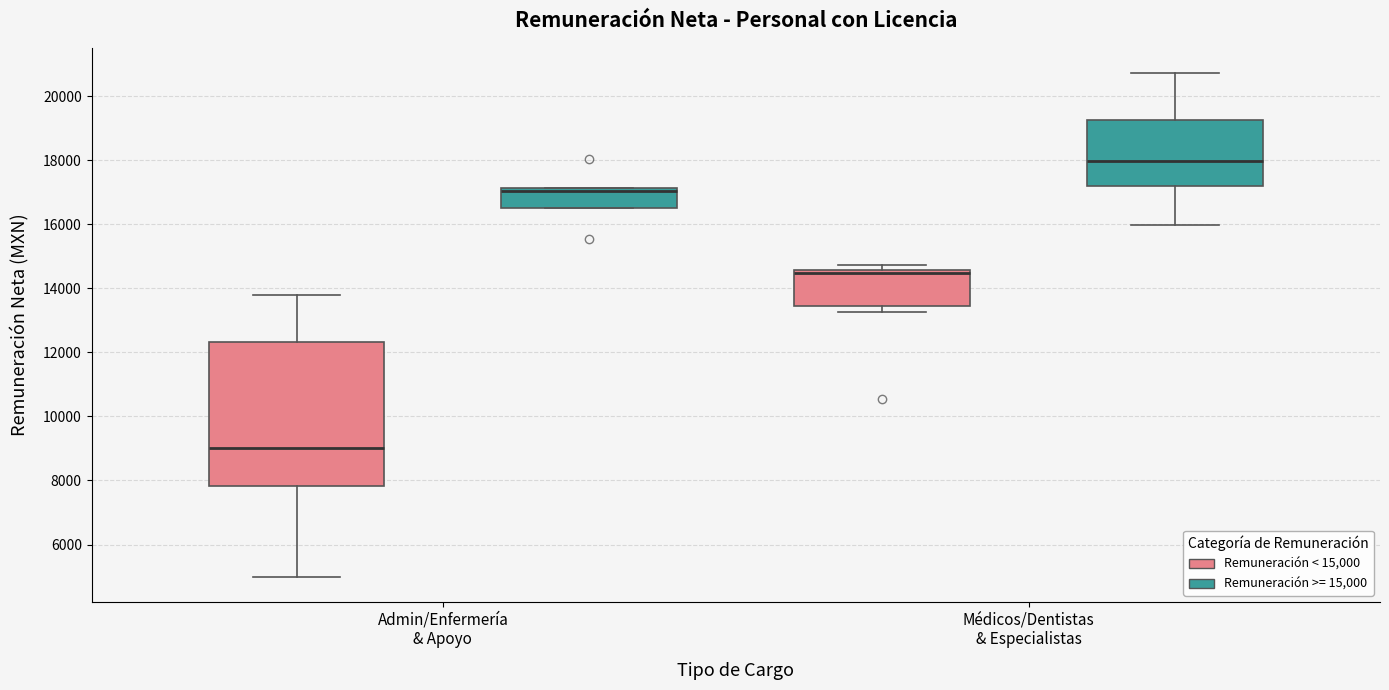

Where is the upper edge of the box for Admin/Enfermería & Apoyo (Remuneración >= 15,000) on the y-axis? The values are not printed on the chart, so give them approximately, as read against the axis.

17200